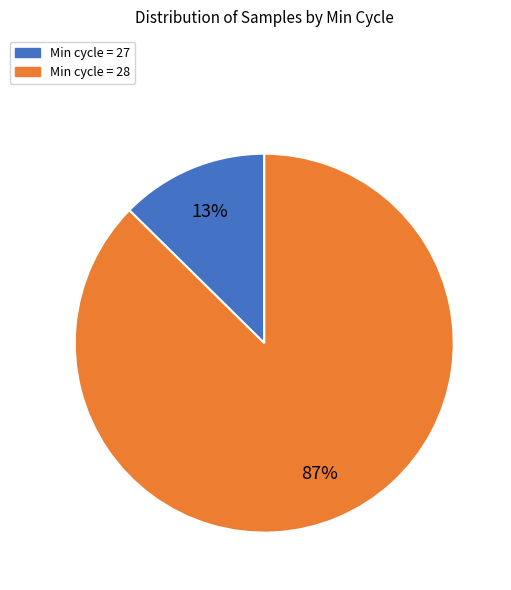

Is there any slice that represents more than half of the pie?

Yes